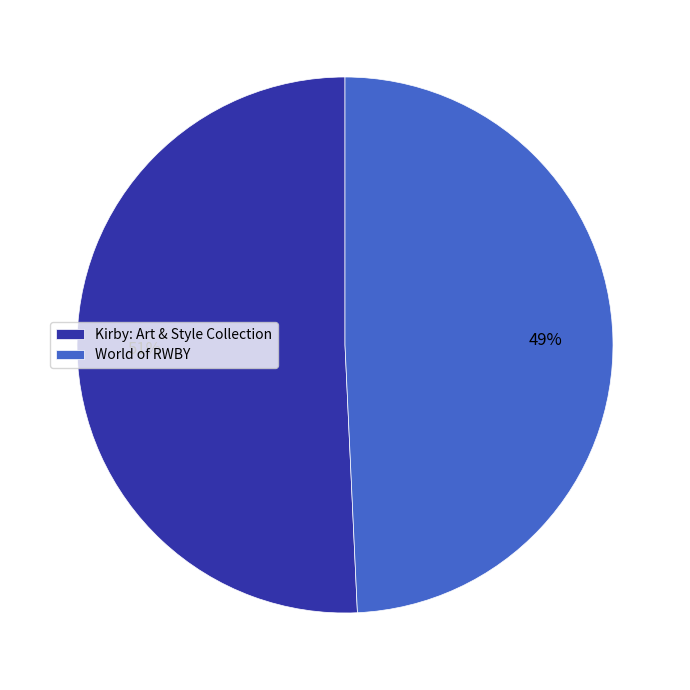

Which slice is the smallest?

World of RWBY